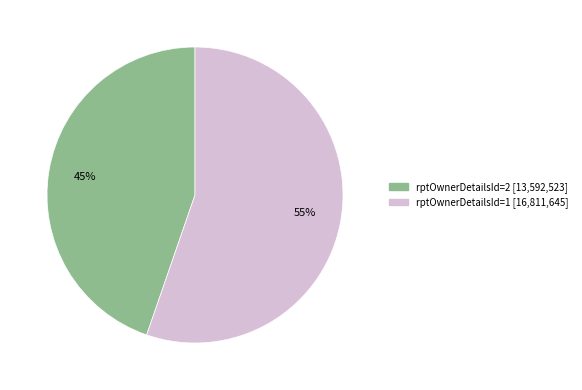

Is it true that rptOwnerDetailsId=1 is 55% of the pie?

True